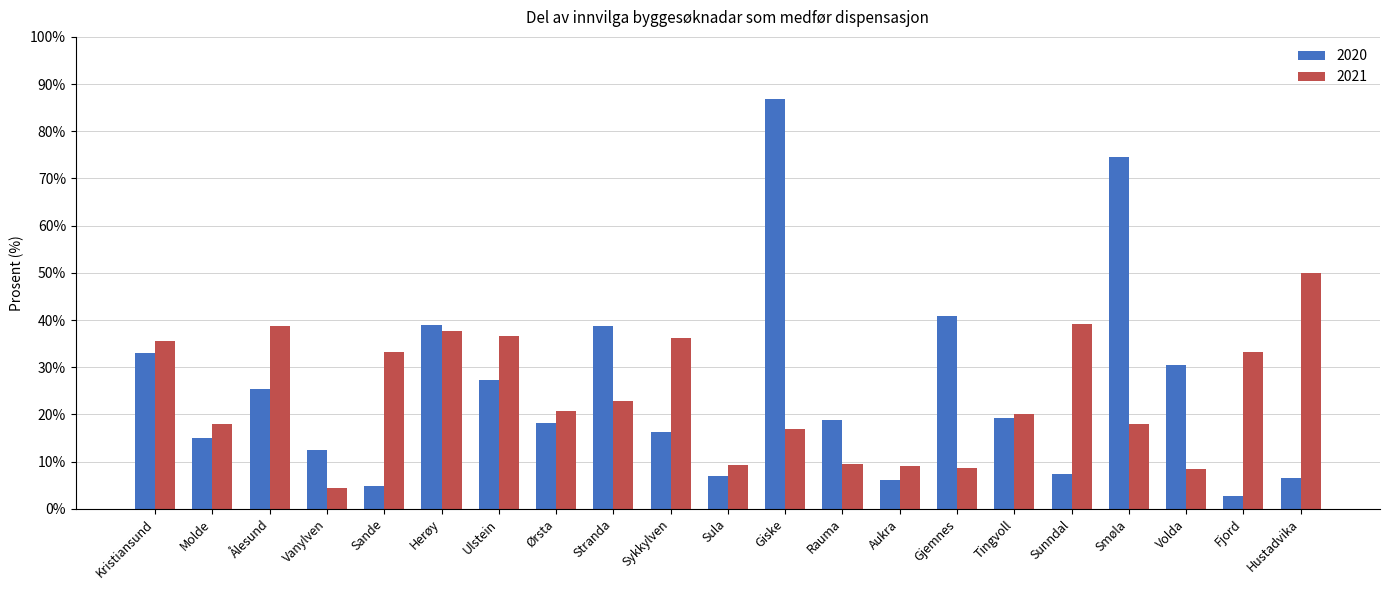

The 2020 series shows 6.2 at Aukra. True or false?

True